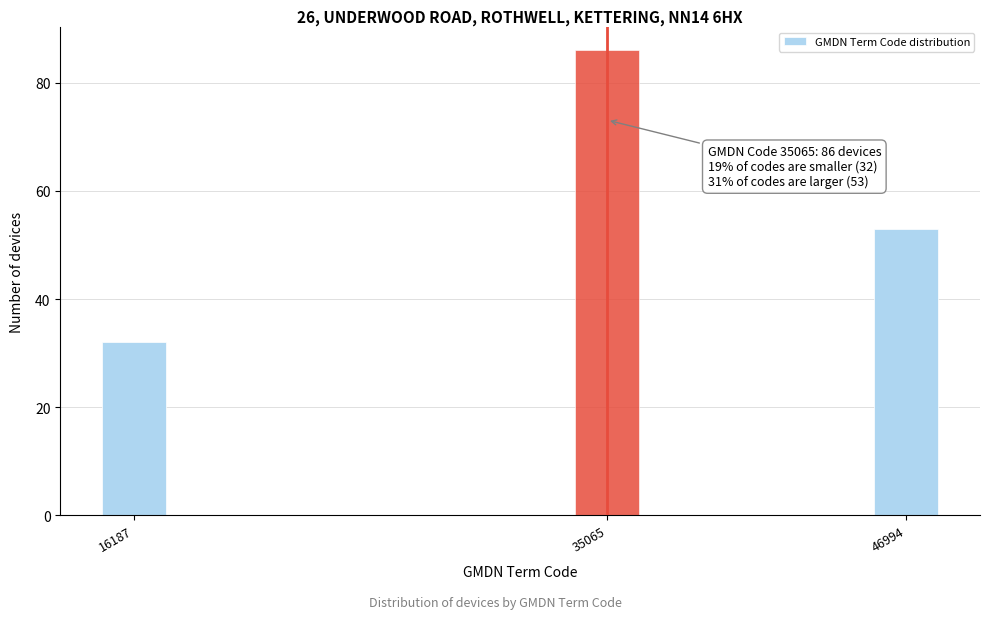

Reading left to right, extract all data points from this chart.

32	86	53